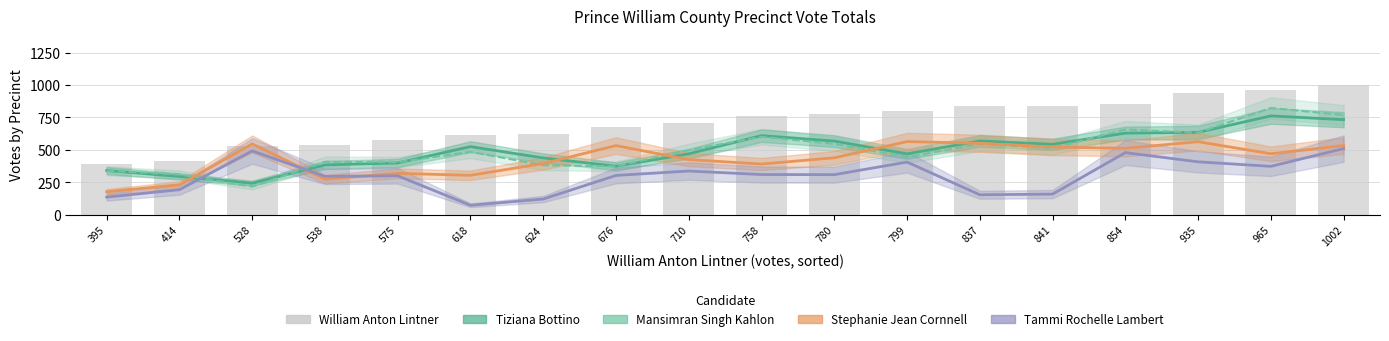

What are all the series names shown in the legend?

Tiziana Bottino, Mansimran Singh Kahlon, Stephanie Jean Cornnell, Tammi Rochelle Lambert, William Anton Lintner